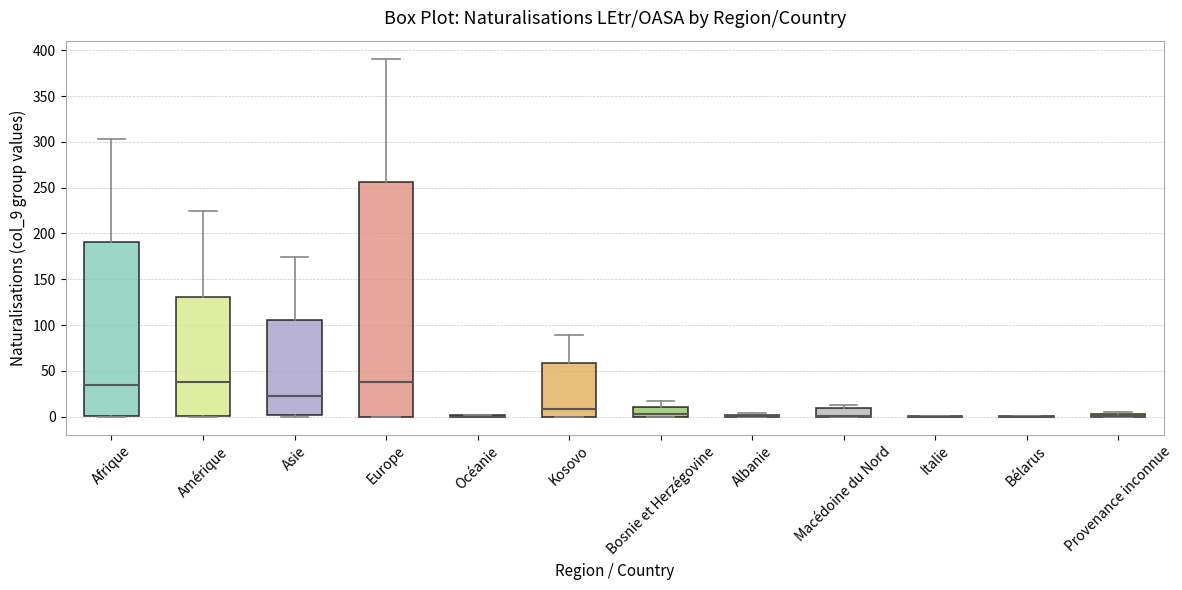

Which box is the tallest, from its lower edge to its upper edge?

Europe